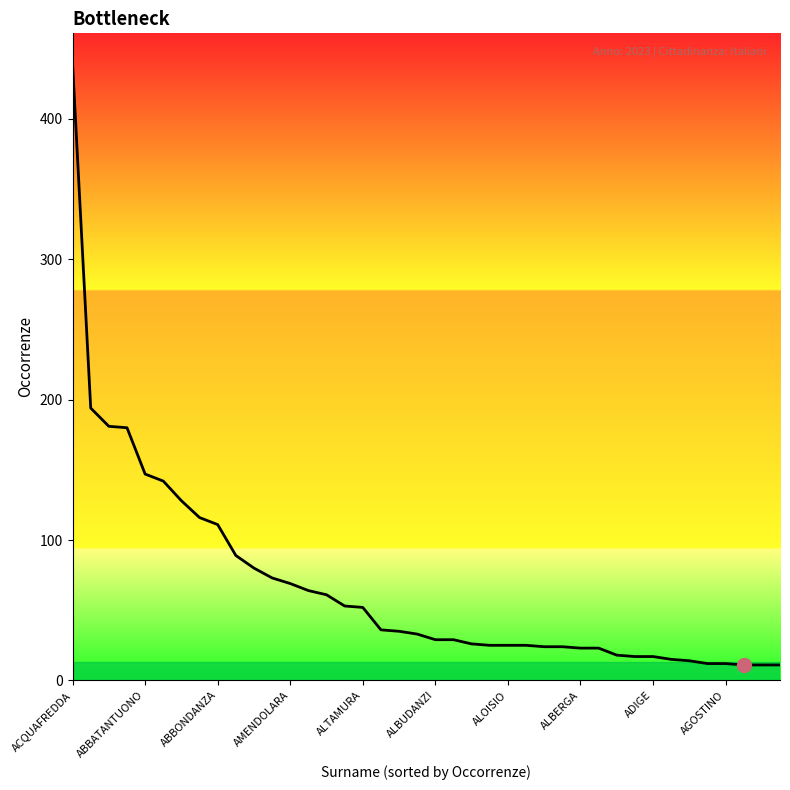

What is the difference between the maximum and minimum values?

428